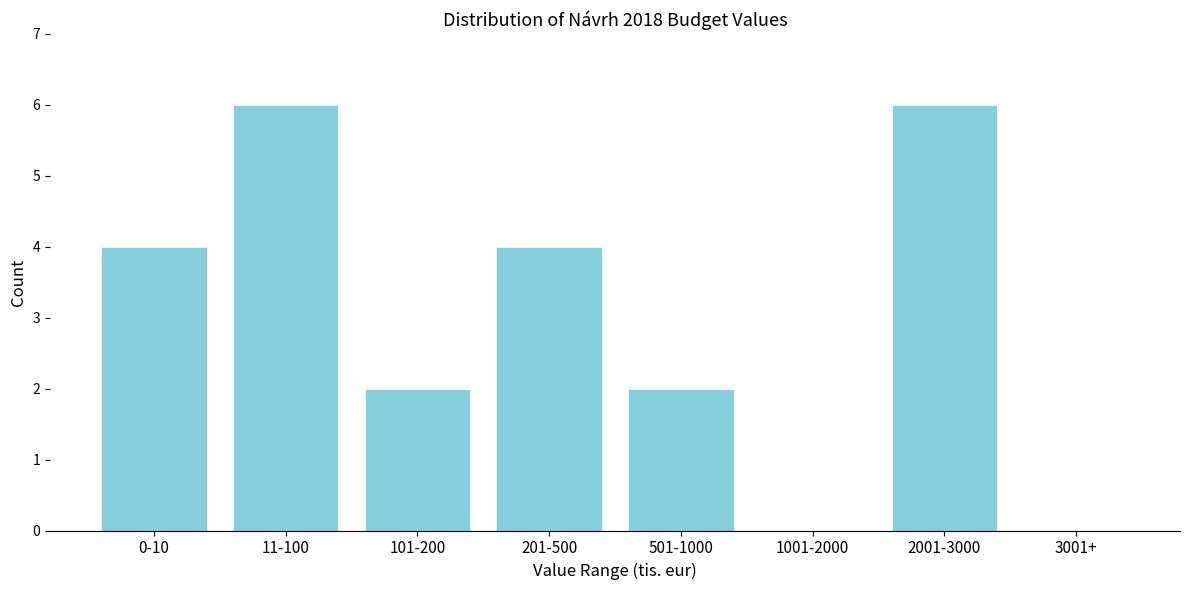

Reading left to right, transcribe all the data shown in this chart.

0-10=4	11-100=6	101-200=2	201-500=4	501-1000=2	1001-2000=0	2001-3000=6	3001+=0